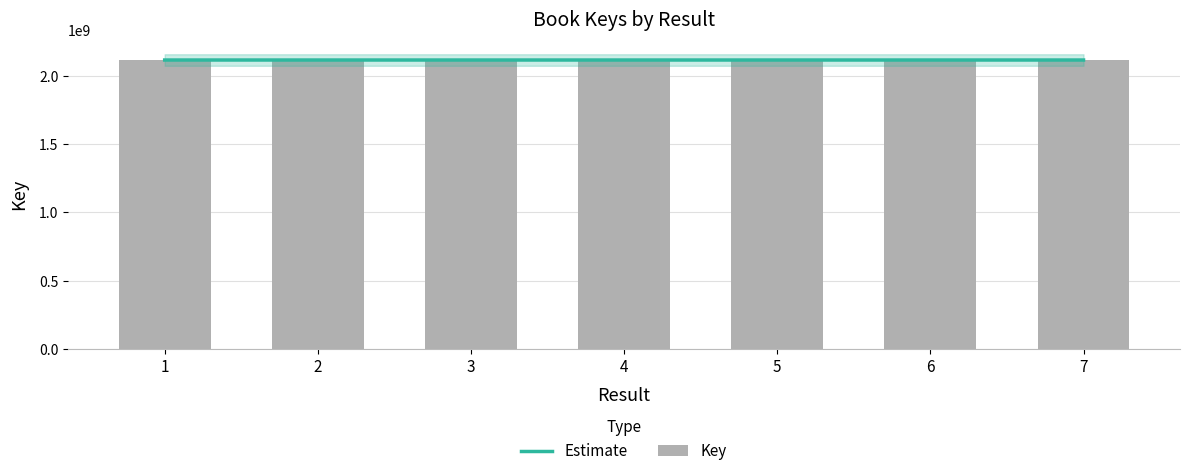

List the series in order of their peak value, highest first.

Estimate, Key